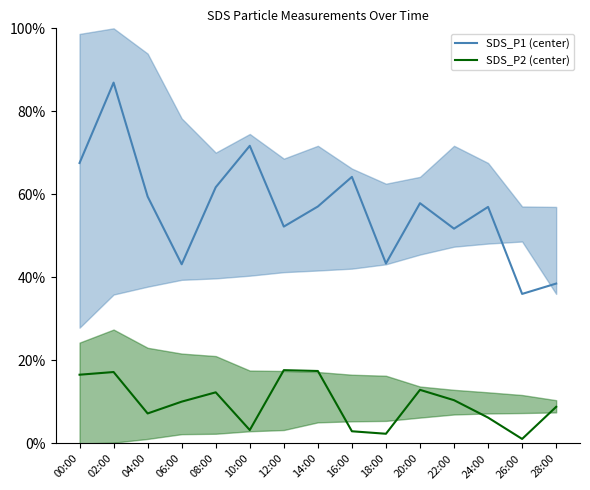

The SDS_P1 (center) series shows 0.6 at 16:00. True or false?

True